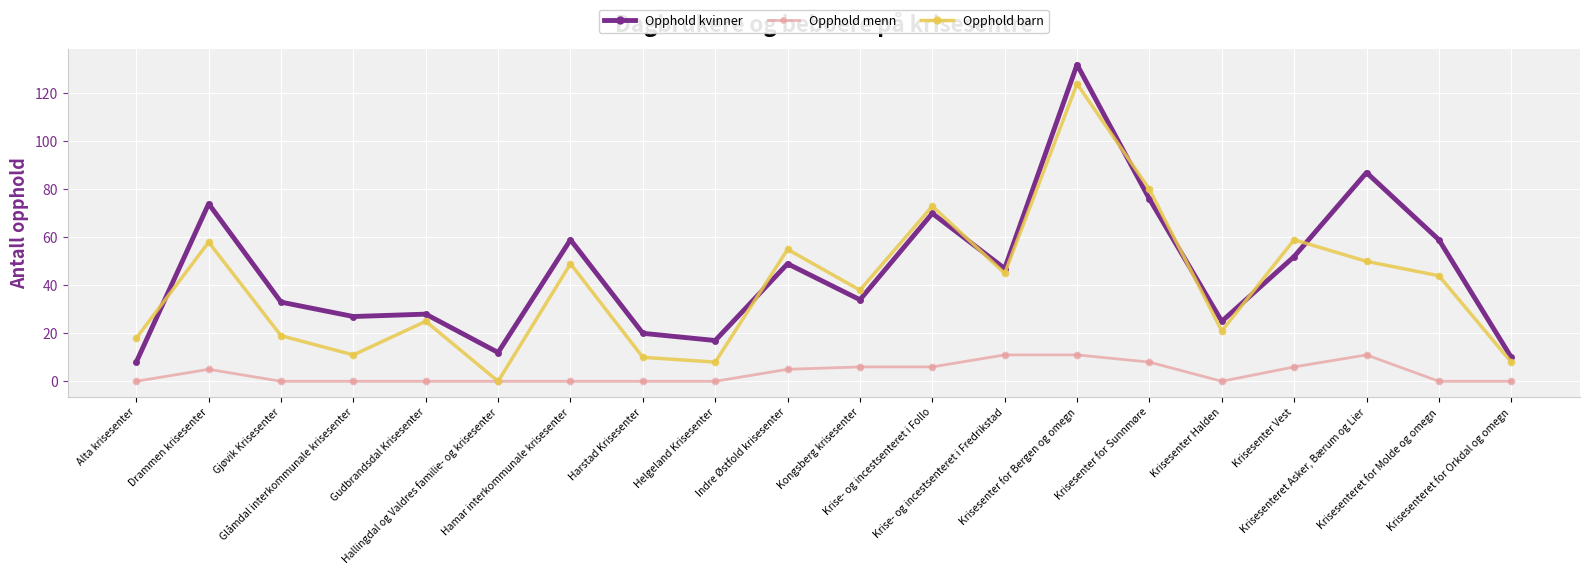

What is the total value across all series at Harstad Krisesenter?

30